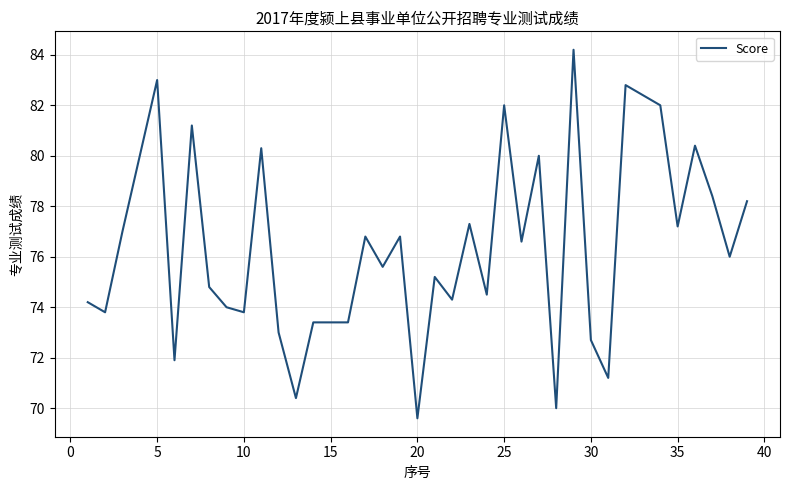

What is the maximum value shown in the chart?

84.2